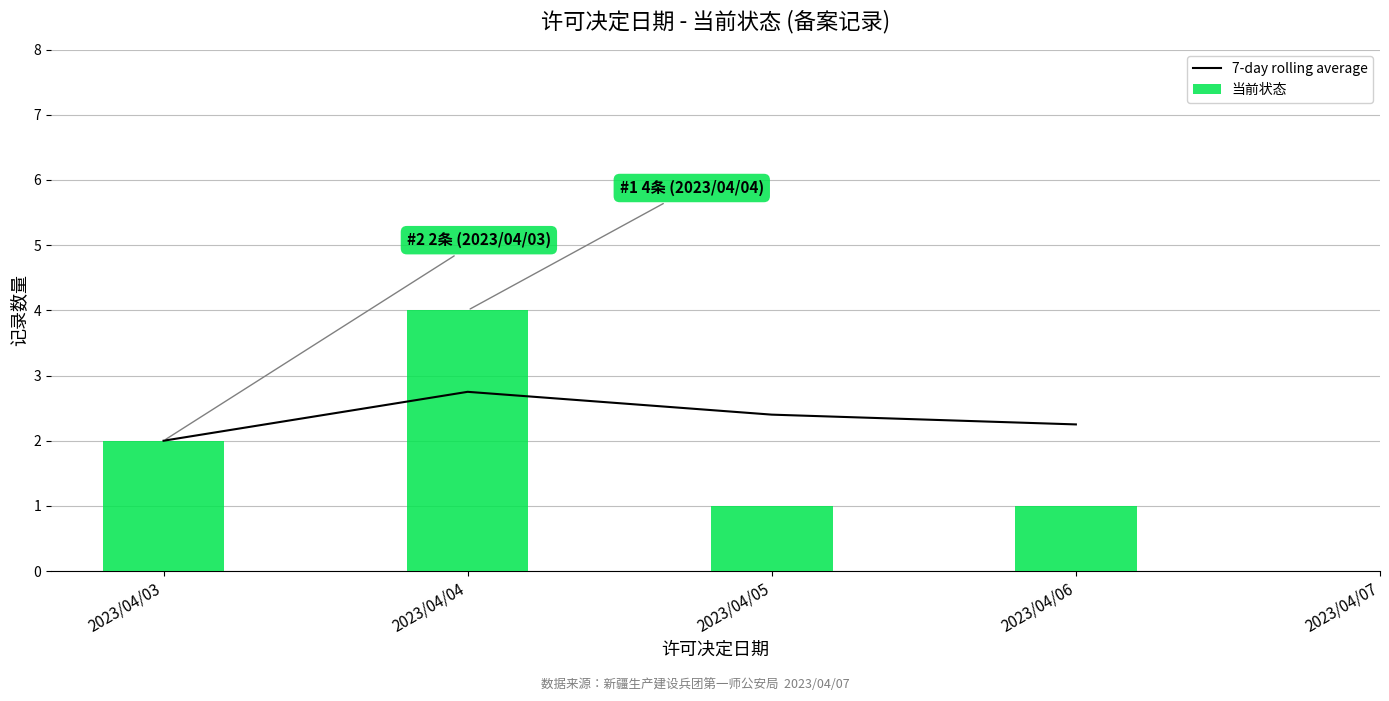

What is the maximum value shown in the chart?

4.0